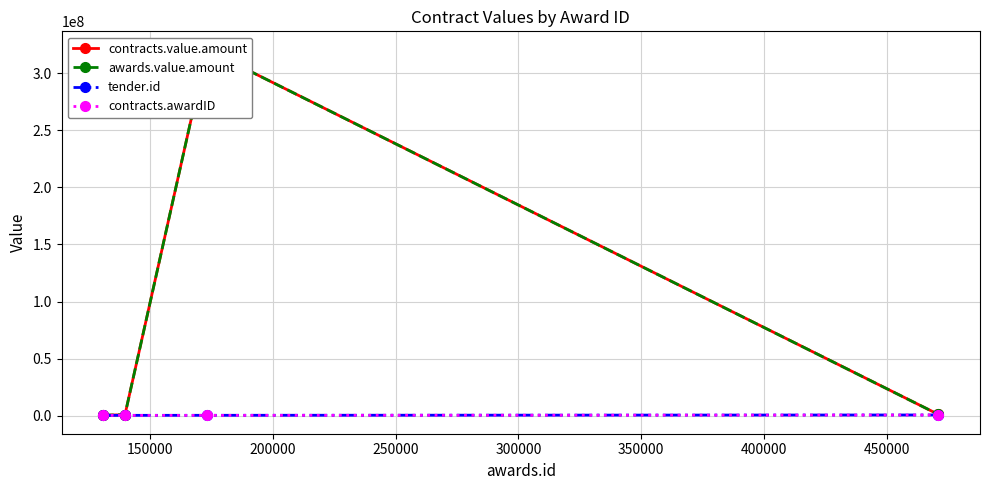

Count the number of data series in this chart.

4